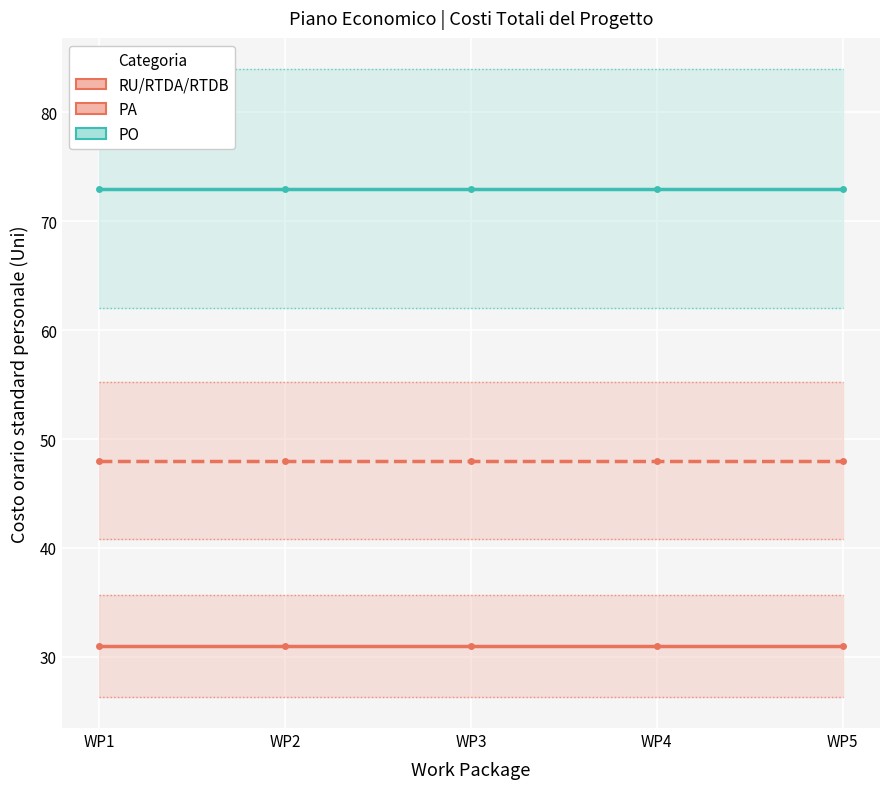

What is the approximate value of RU/RTDA/RTDB at WP3?

31